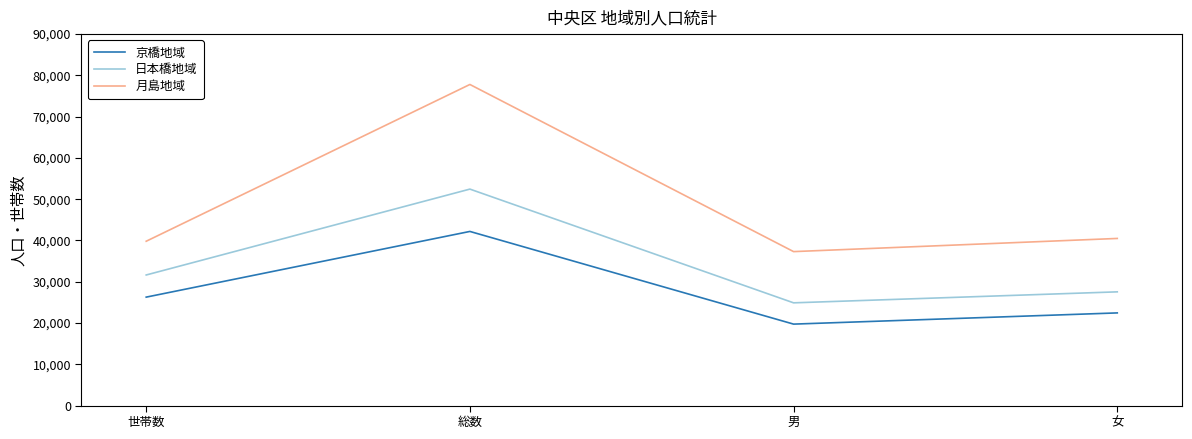

What is the total value across all series at 女?

90502